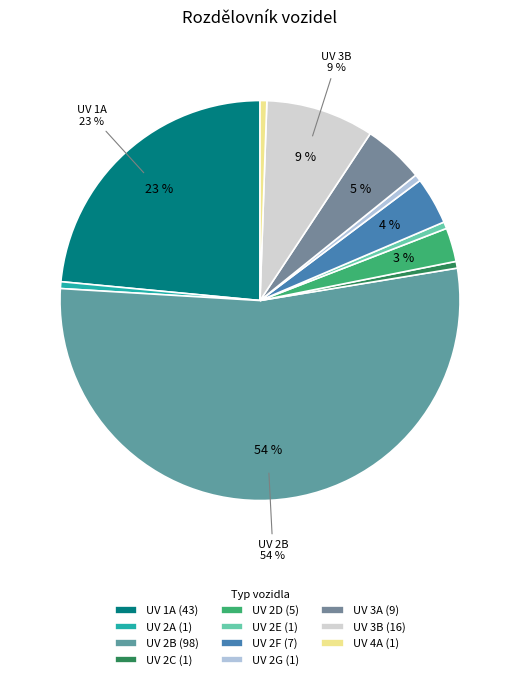

Is there a majority slice in this chart?

Yes